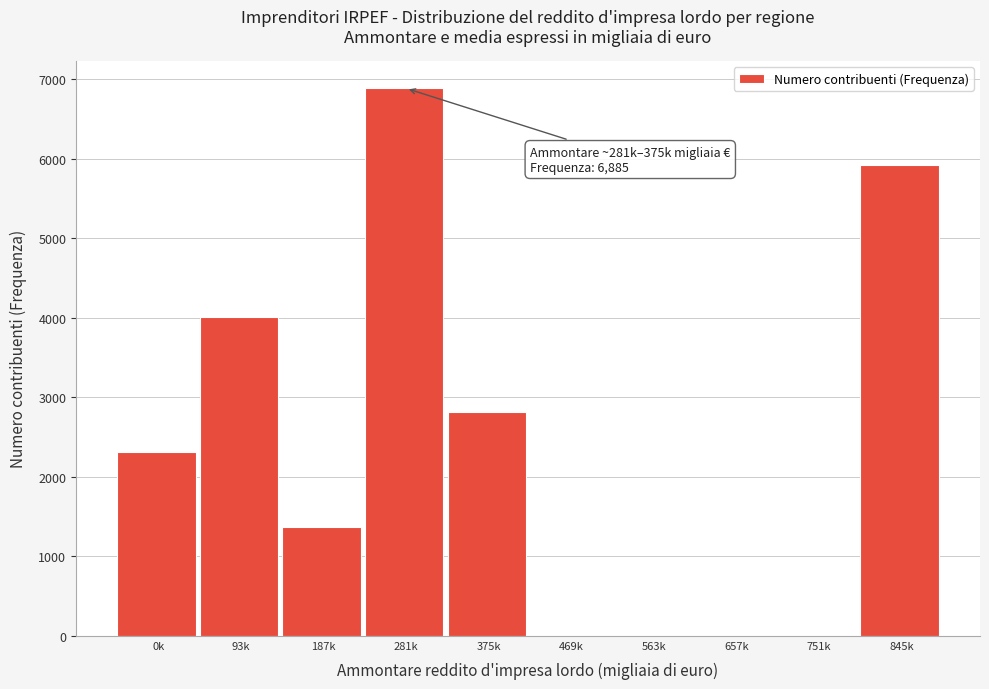

Reading left to right, list all the values displayed in this chart.

0k=2311	93k=4008	187k=1366	281k=6885	375k=2813	469k=0	563k=0	657k=0	751k=0	845k=5925